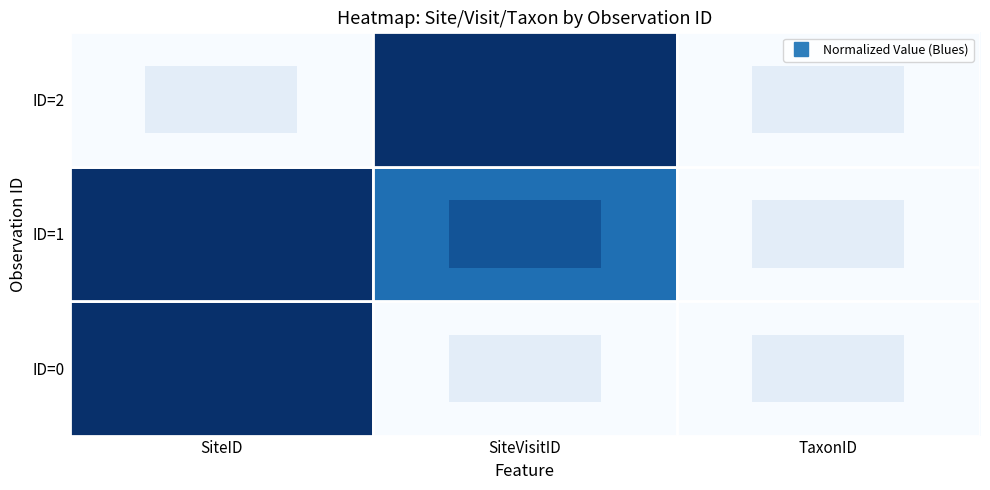

Which category has the lowest value across all series?

SiteVisitID